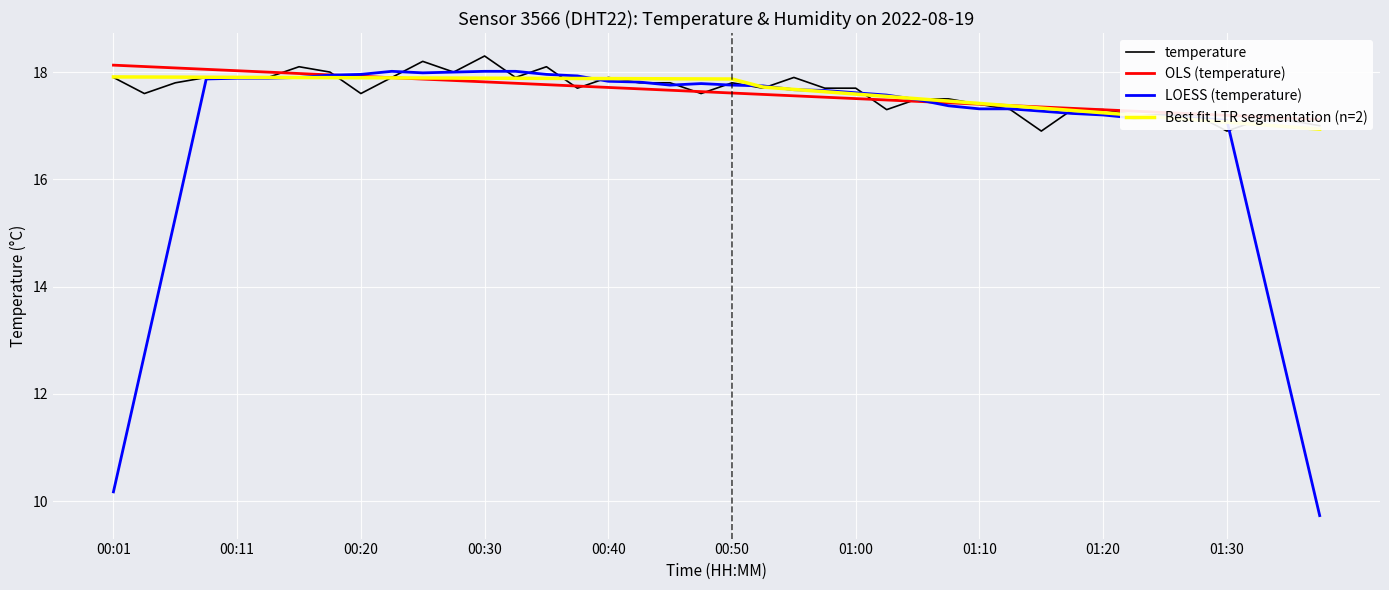

Is this an area chart (filled region under the line)?

No